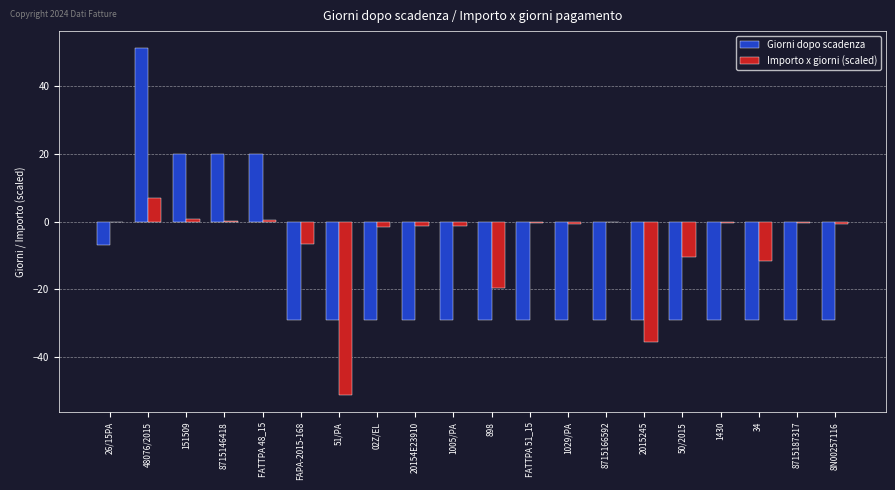

True or false: Importo x giorni (scaled) has a value of -16.7 at 34.

False